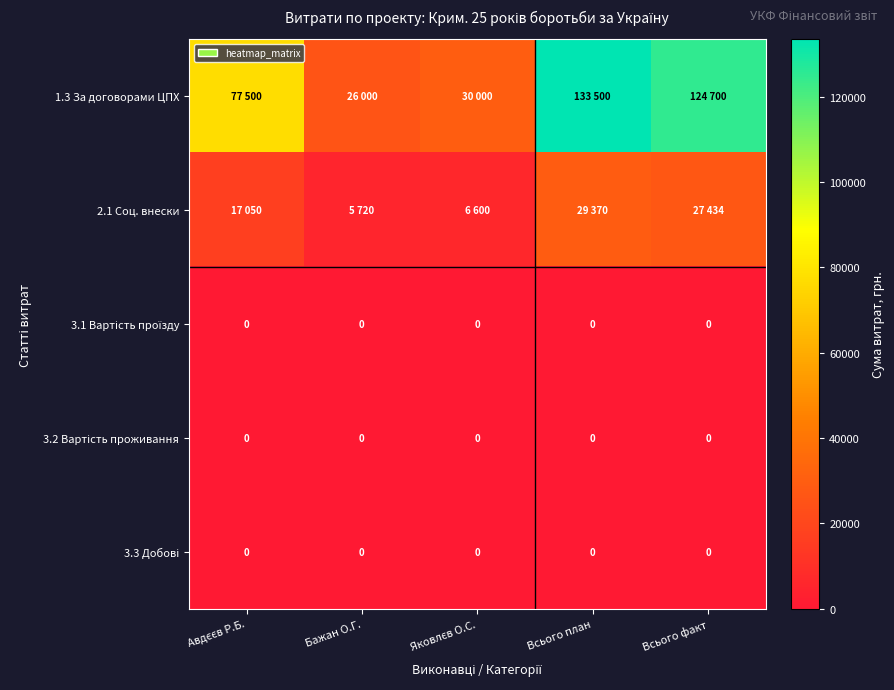

How many series are shown in this chart?

5